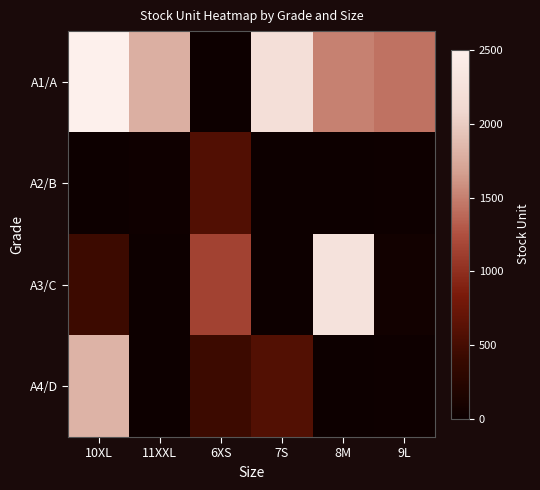

Reading left to right, list all the values displayed in this chart.

A1/A: 10XL=2506	11XXL=1790	6XS=5	7S=2219	8M=1513	9L=1430
A2/B: 10XL=2	11XXL=29	6XS=577	7S=7	8M=0	9L=19
A3/C: 10XL=439	11XXL=3	6XS=1150	7S=1	8M=2269	9L=51
A4/D: 10XL=1819	11XXL=2	6XS=434	7S=579	8M=0	9L=10